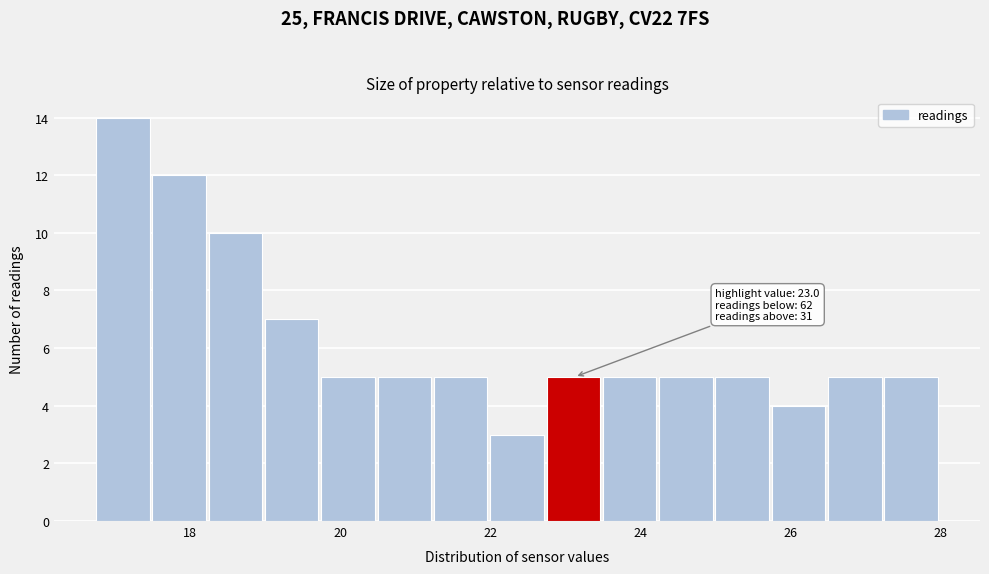

Read against the x-axis, roughly where is the centre of the tallest bar?

17.2